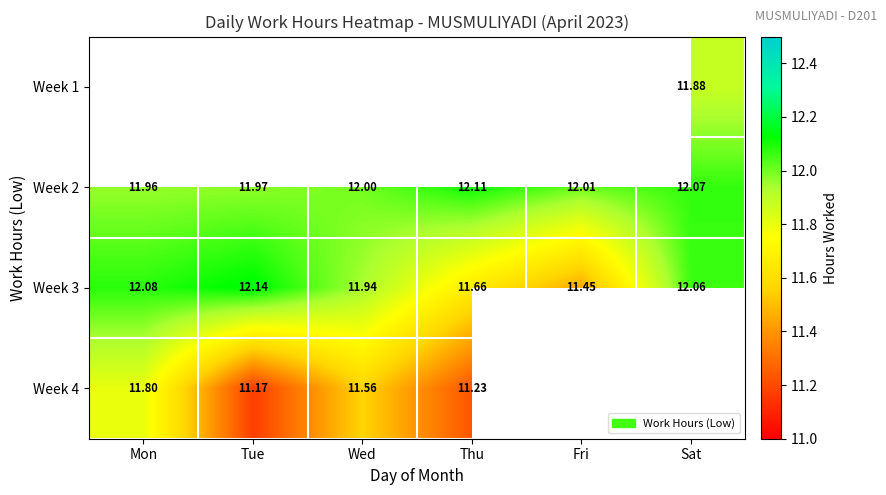

How many data points in Week 2 are less than 12?

2